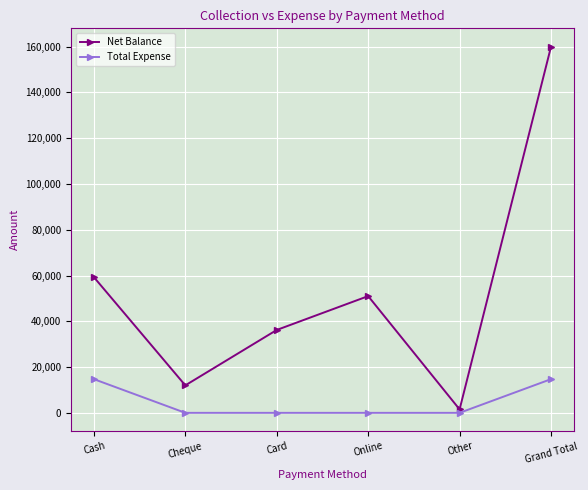

At which category does the chart reach its peak across all series?

Grand Total